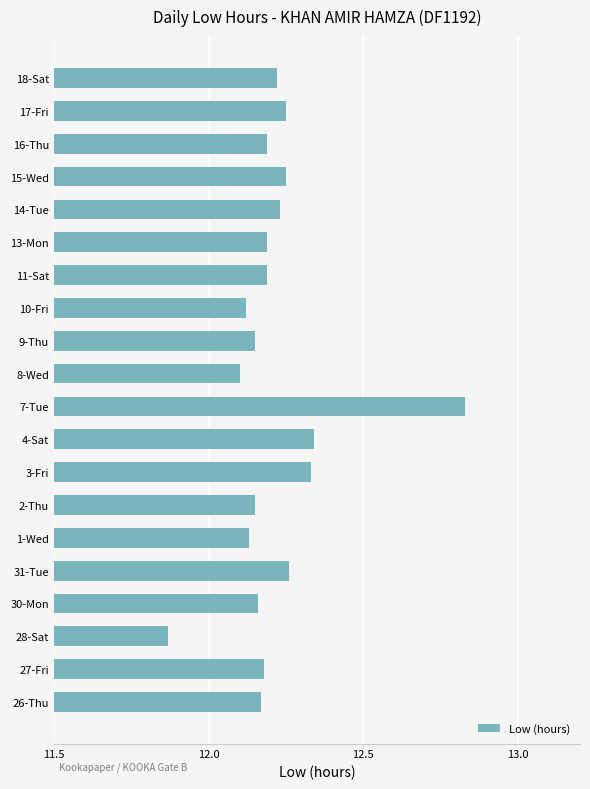

True or false: the data shows 18.0 at 30-Mon.

False